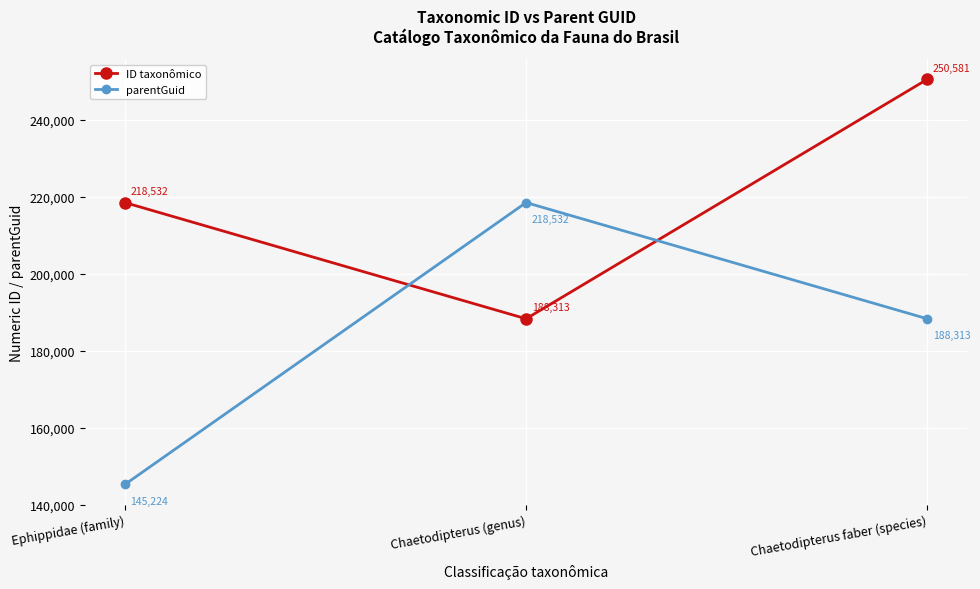

Reading right to left, transcribe all the data shown in this chart.

ID taxonômico: 250581	188313	218532
parentGuid: 188313	218532	145224